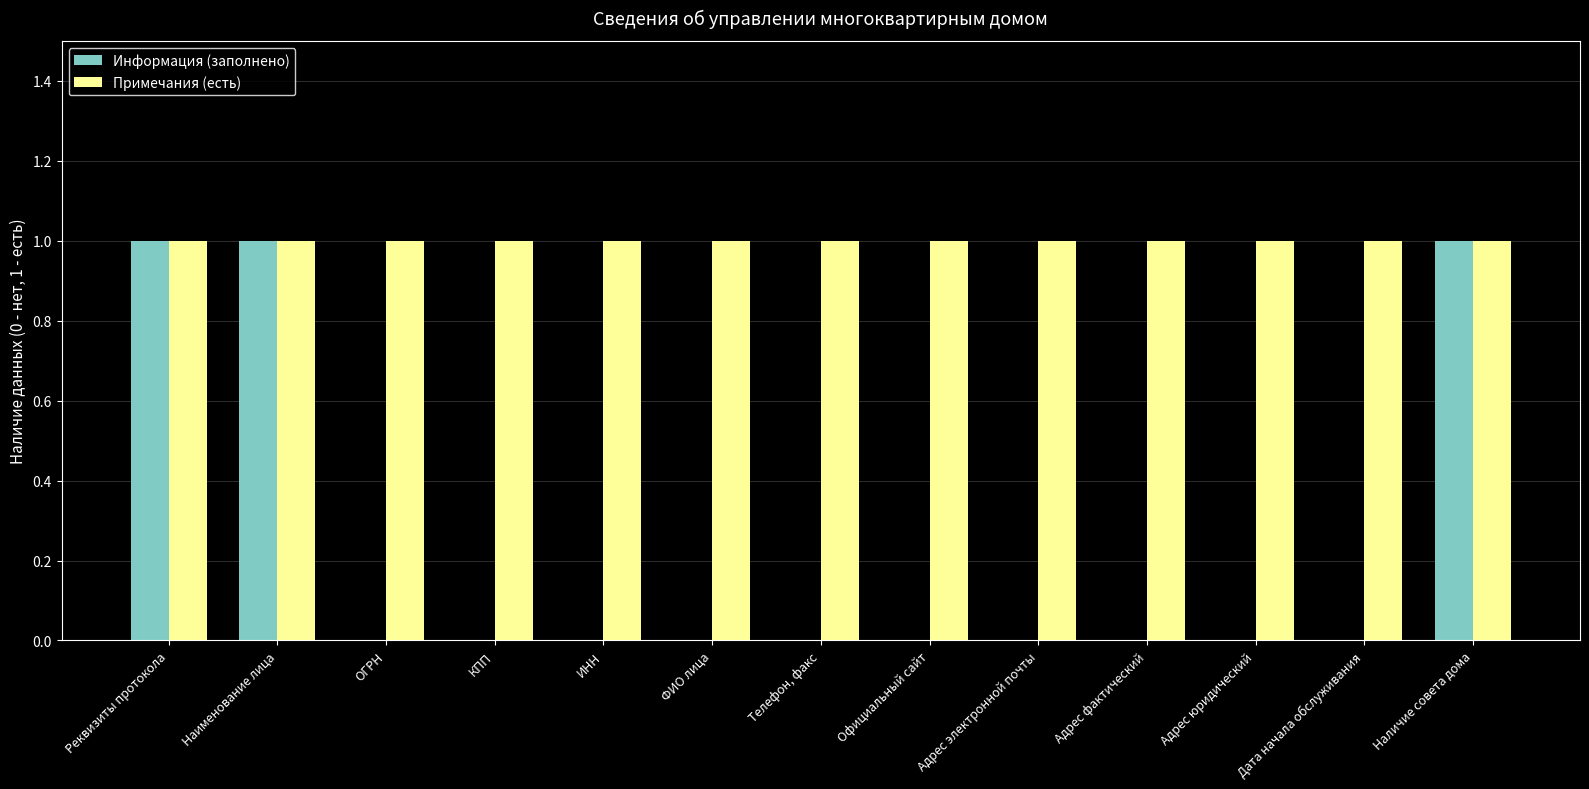

Which series has the largest total across all categories?

Примечания (есть)